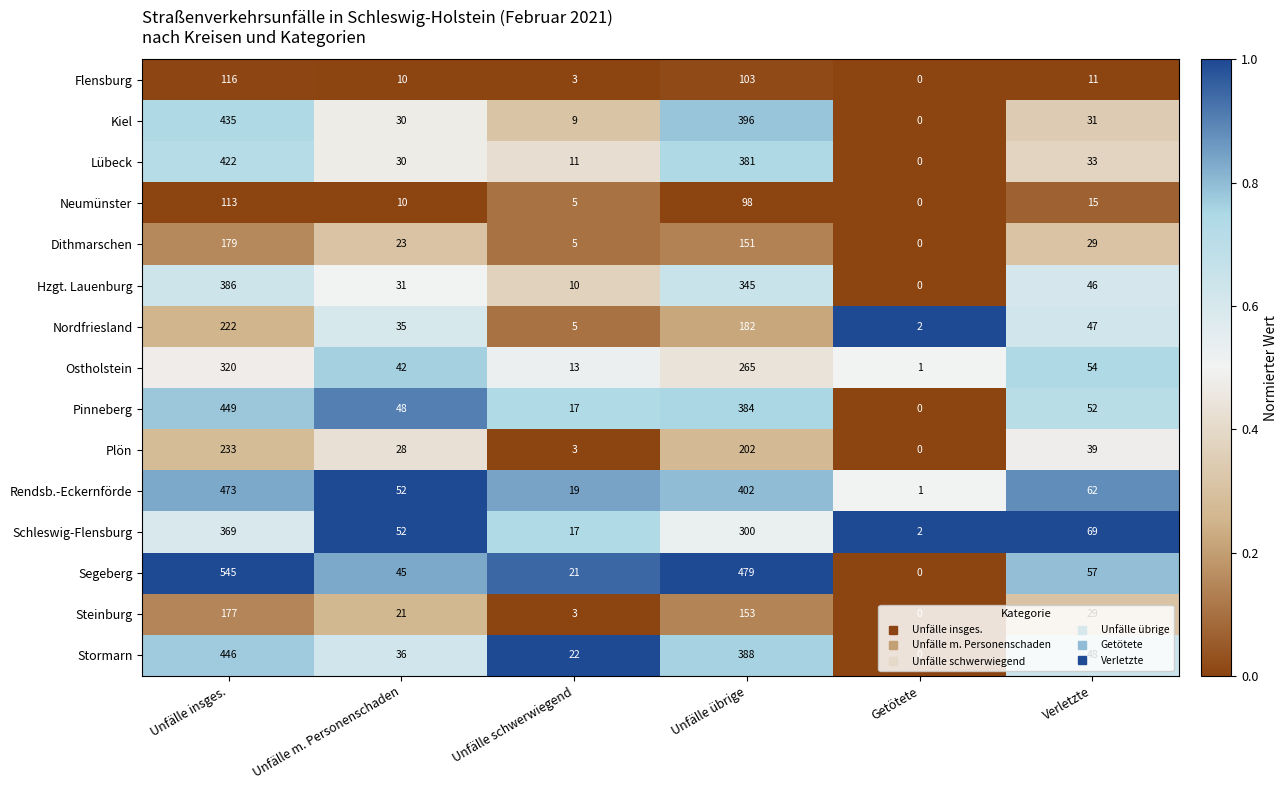

The Steinburg series shows 29 at Verletzte. True or false?

True